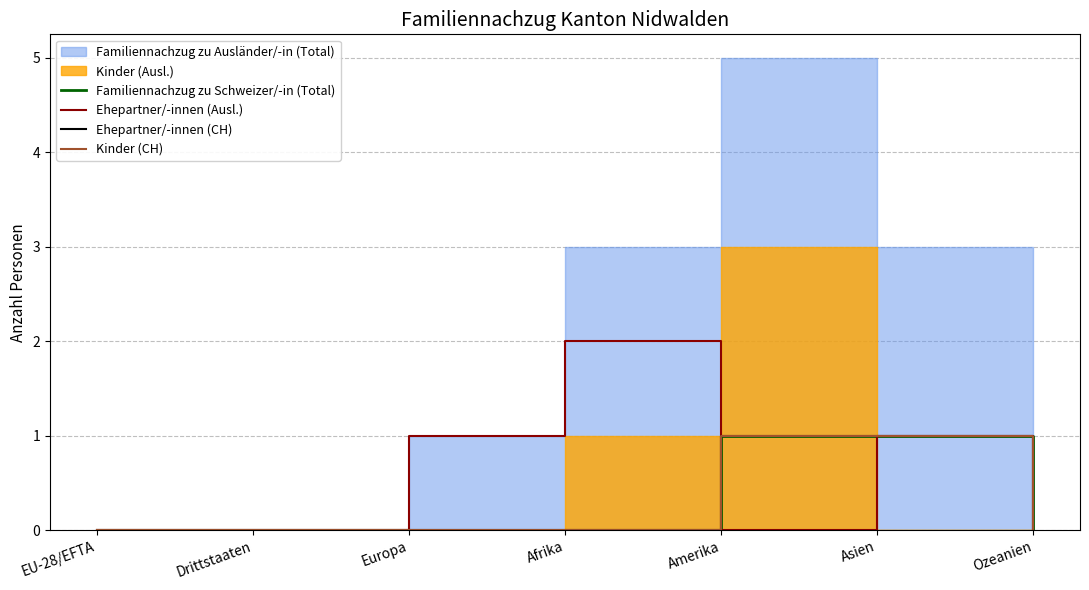

True or false: Ehepartner/-innen (CH) and Kinder (CH) intersect in this chart.

False